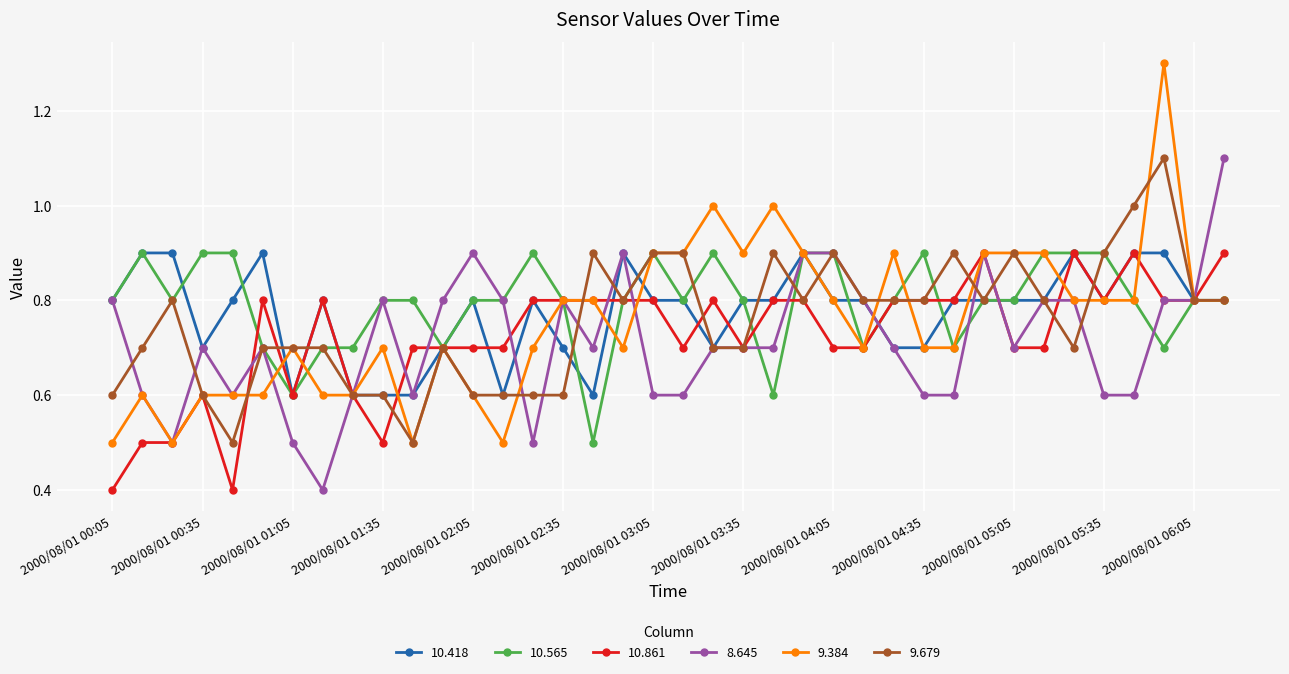

What is the value of the 10.565 point at the 5th from the left?

0.9